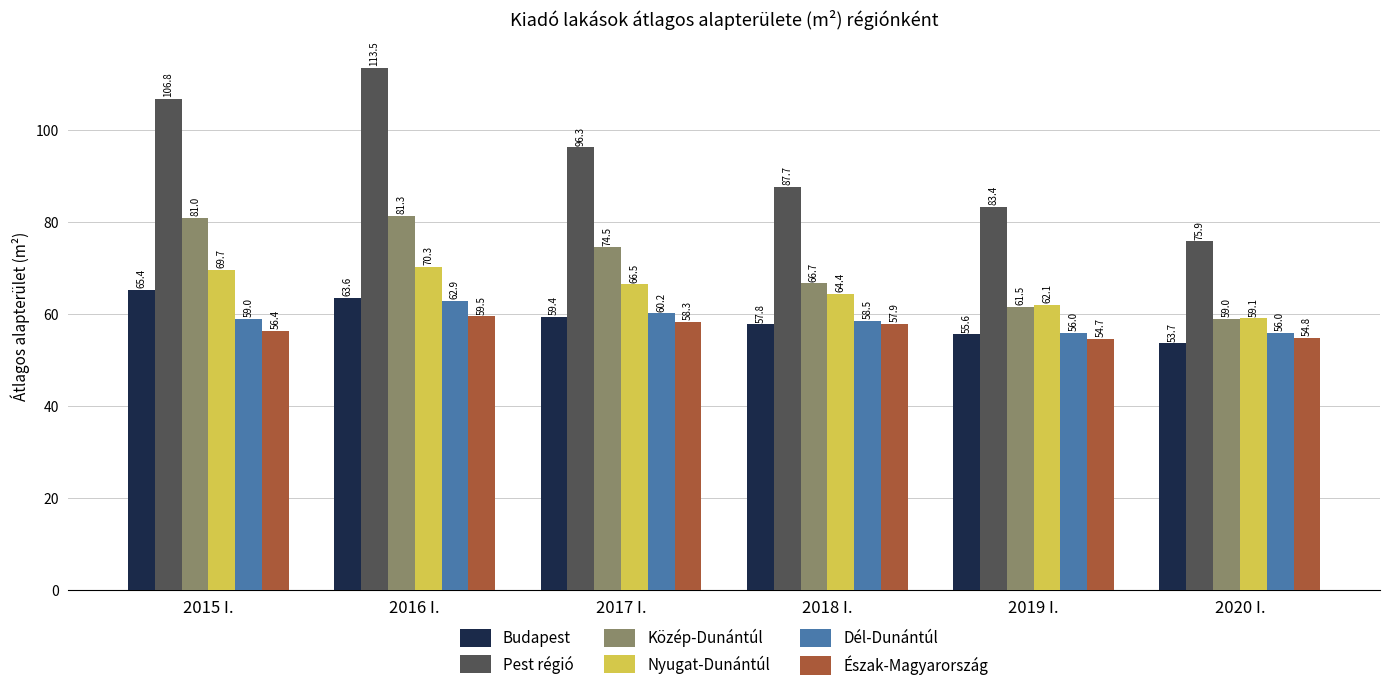

What is the difference between the second highest and second lowest values in the Budapest series?

7.9